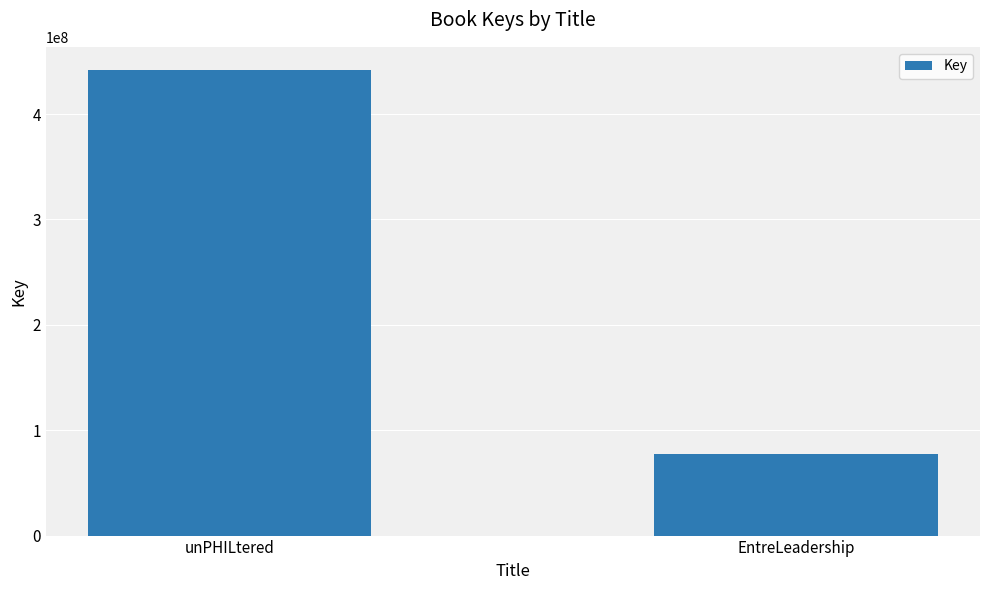

The chart shows a value of 629107268 at unPHILtered. True or false?

False